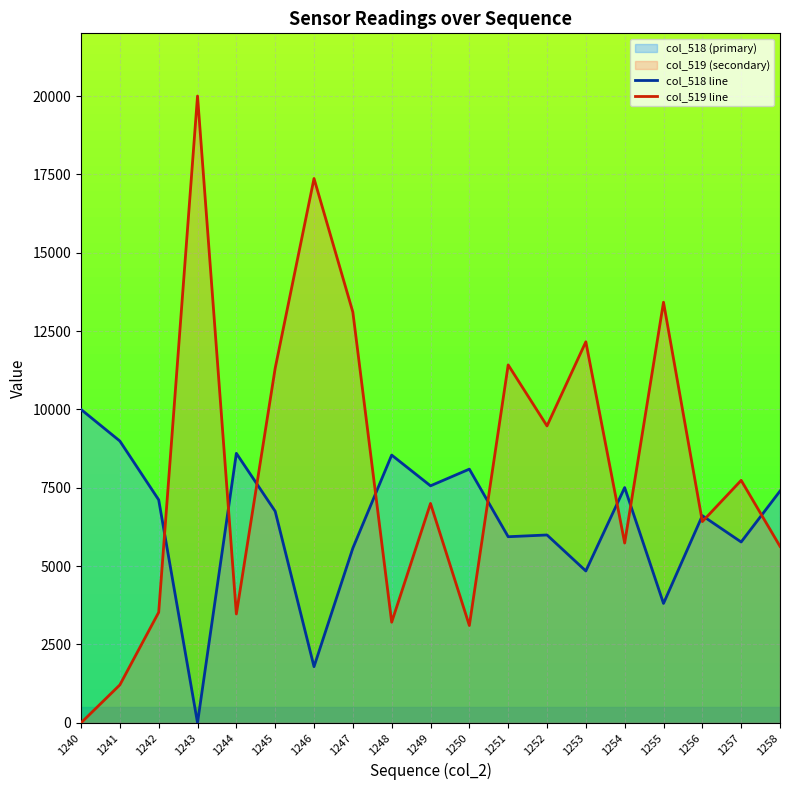

How many categories are shown in the chart?

19